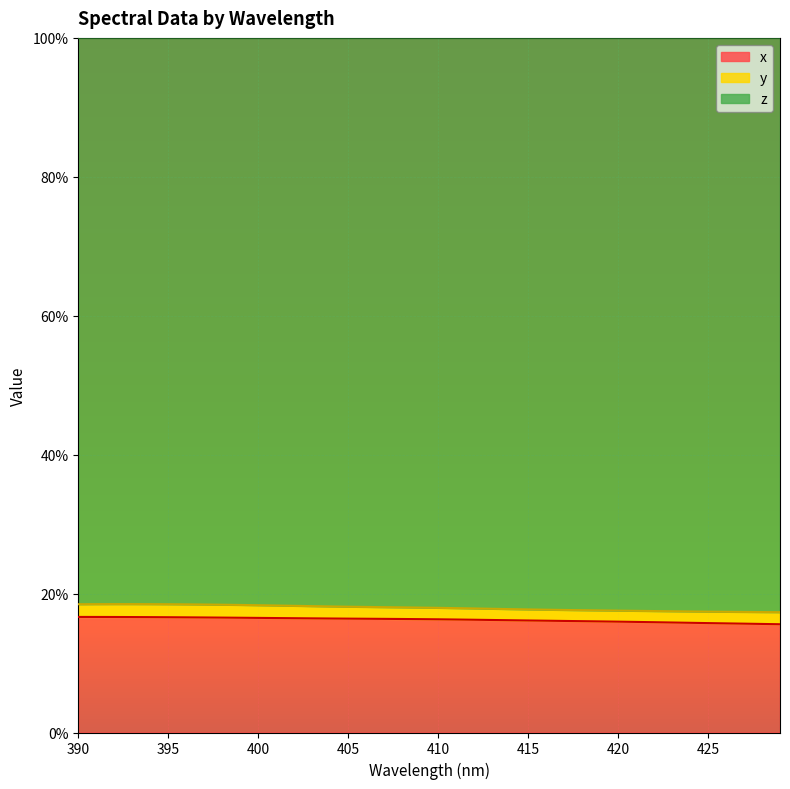

Which series has the largest range (max minus min)?

z